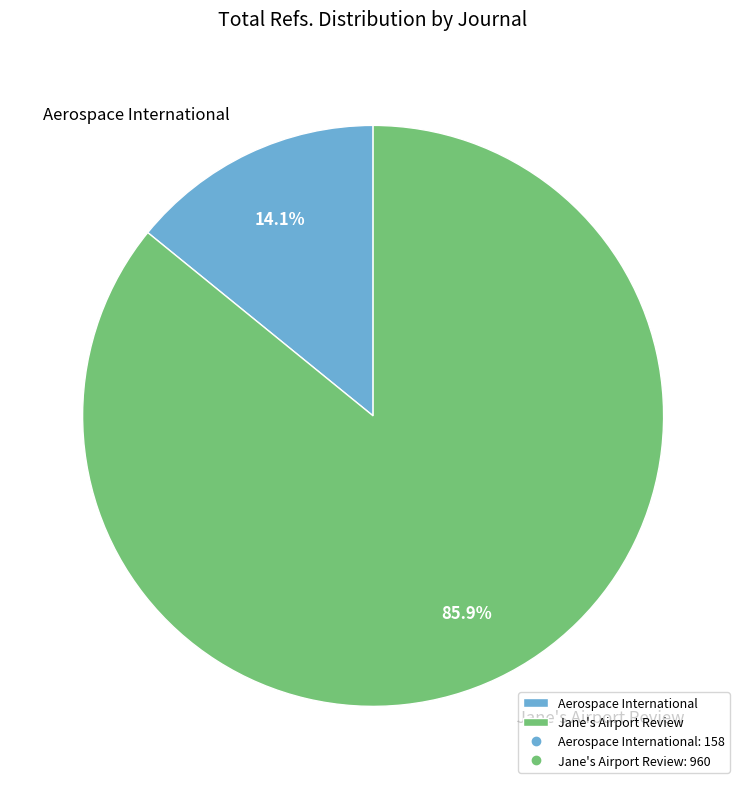

Between Aerospace International and Jane's Airport Review, which is larger?

Jane's Airport Review